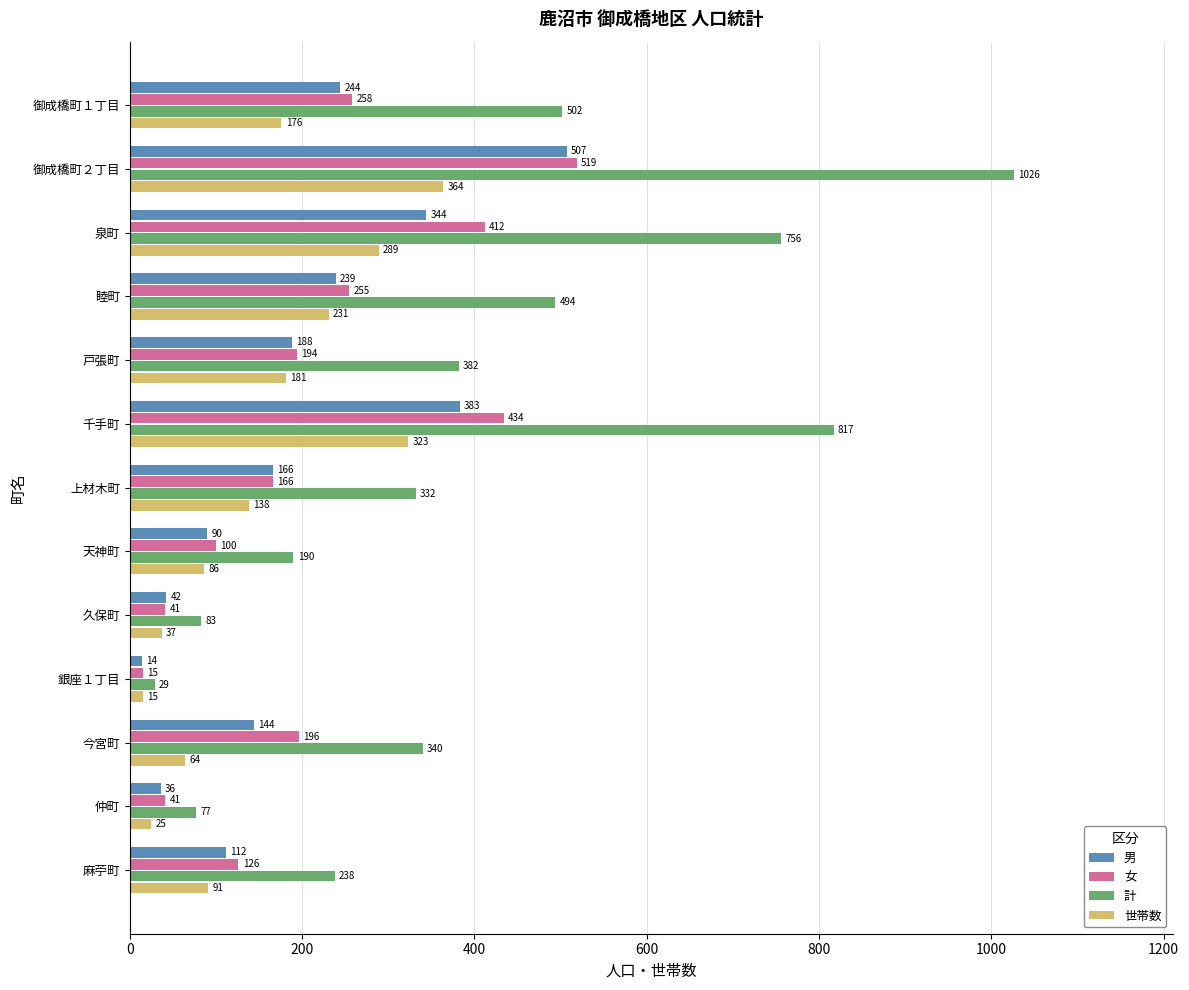

Which series has the largest total across all categories?

計